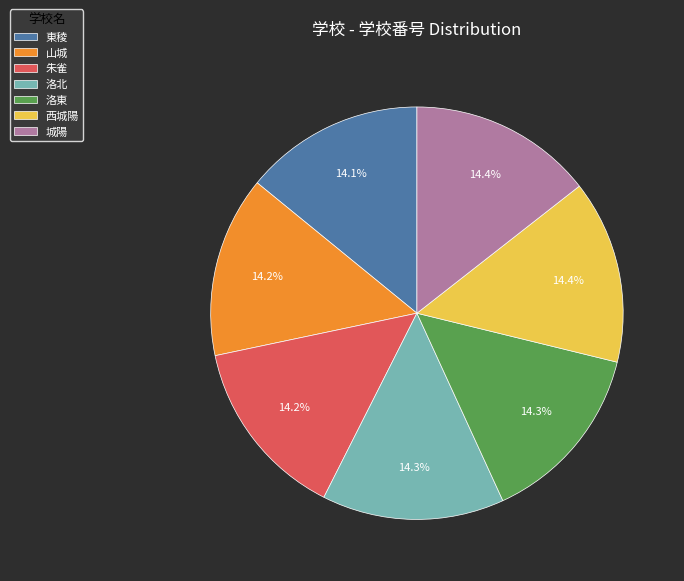

Does 城陽 represent more than half of the total?

No